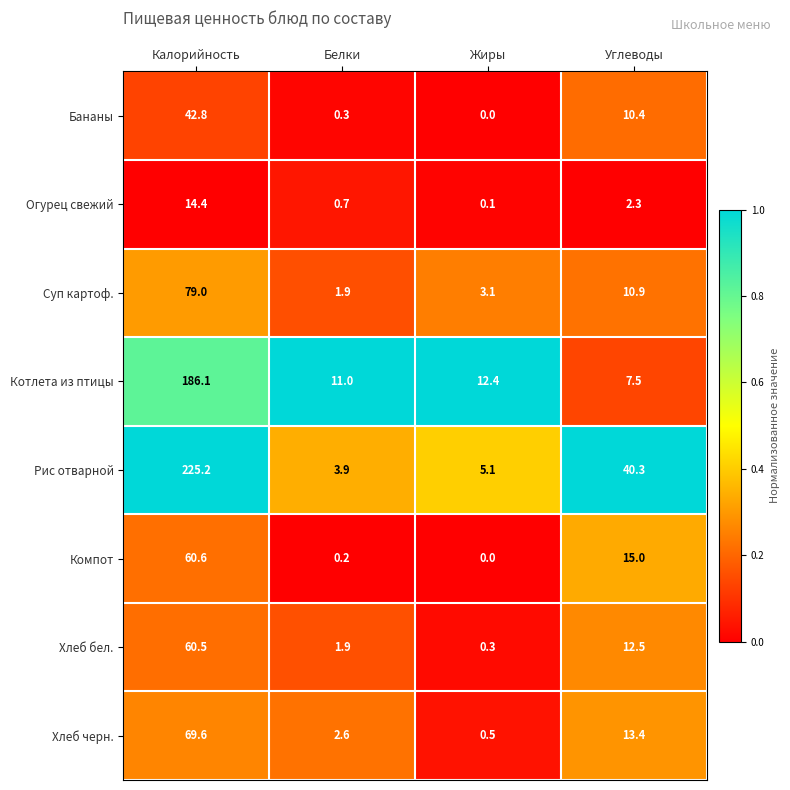

At how many categories does at least one series exceed 0?

4